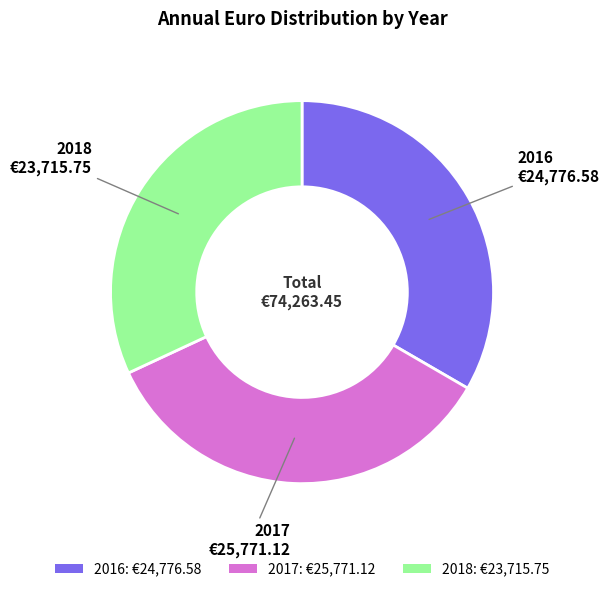

What is the ratio of the value at 2018: €23,715.75 to the value at 2017: €25,771.12?

0.9